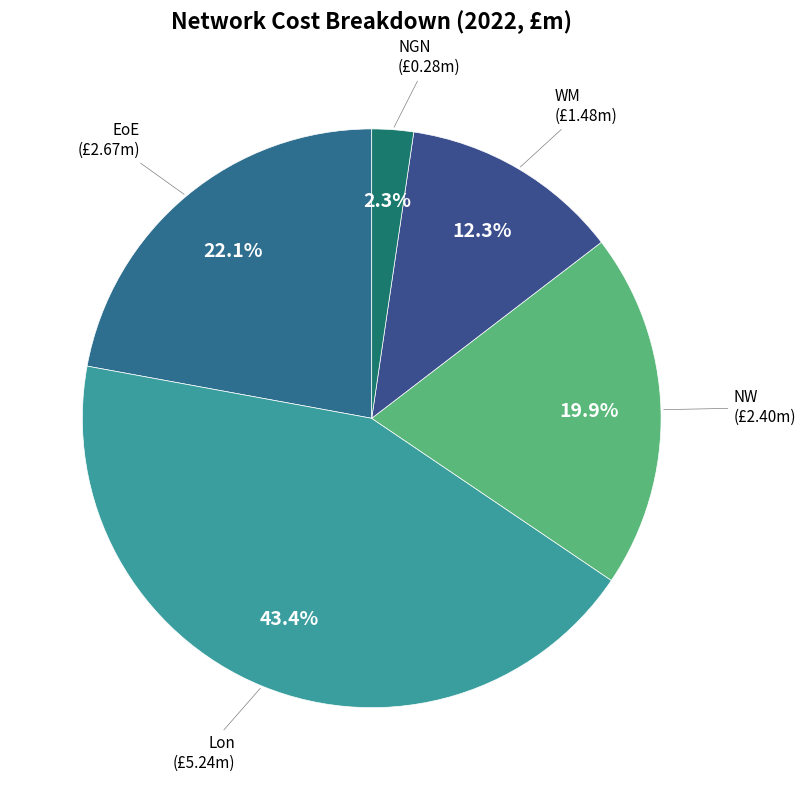

Does any single category account for the majority?

No